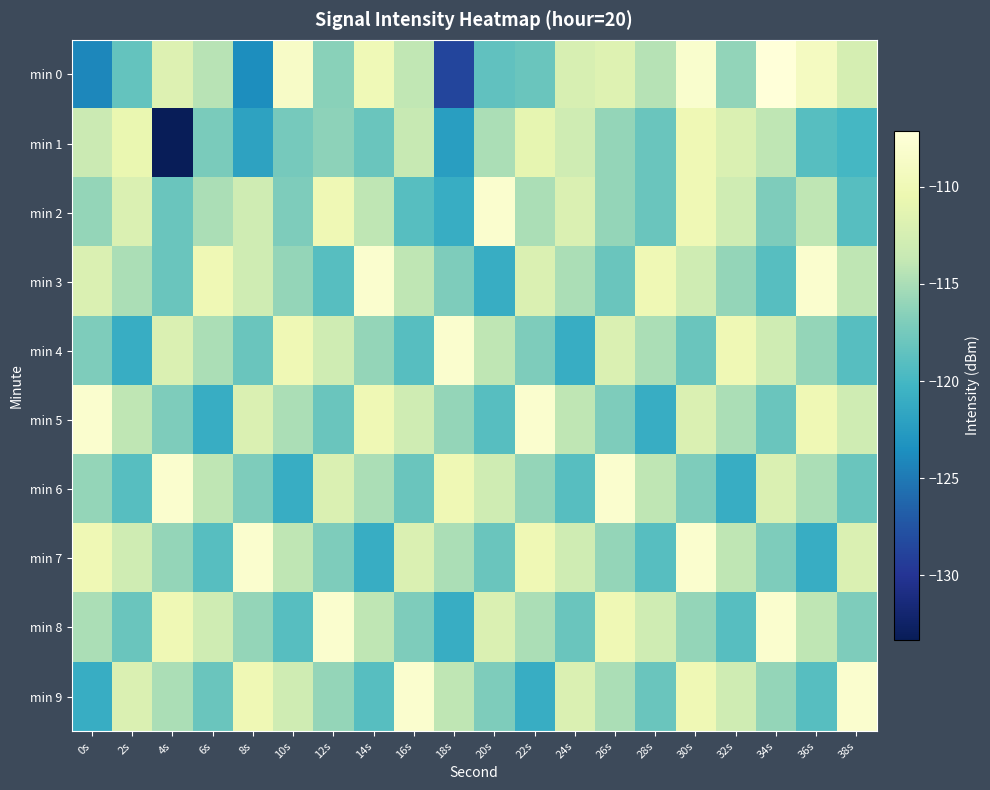

Which category has the highest value across all series?

34s